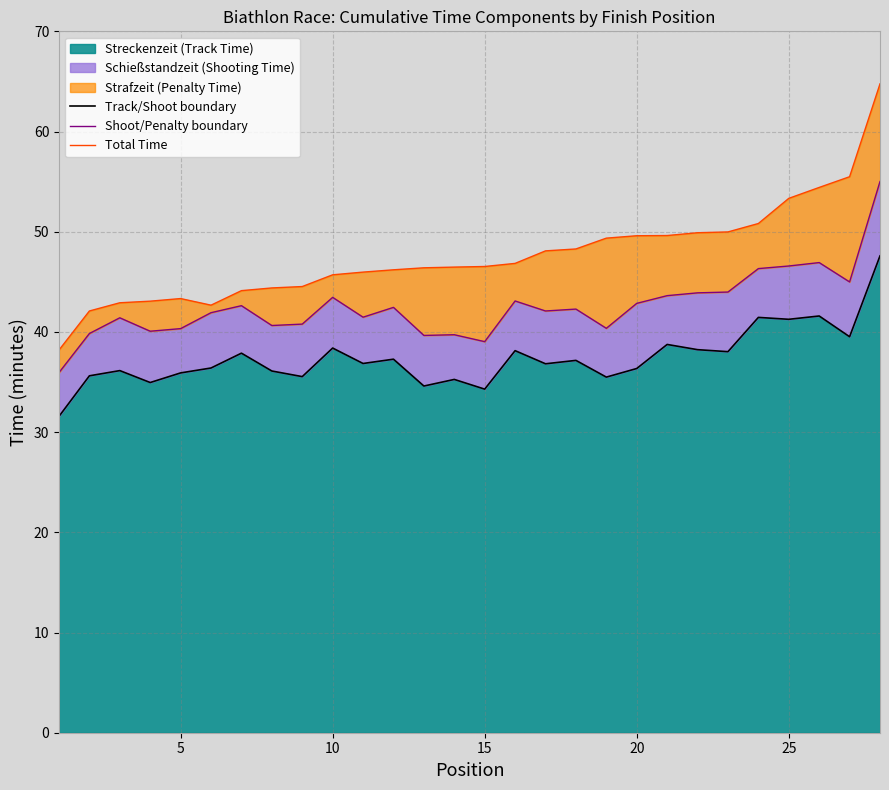

Which series has the widest spread of values?

Total Time